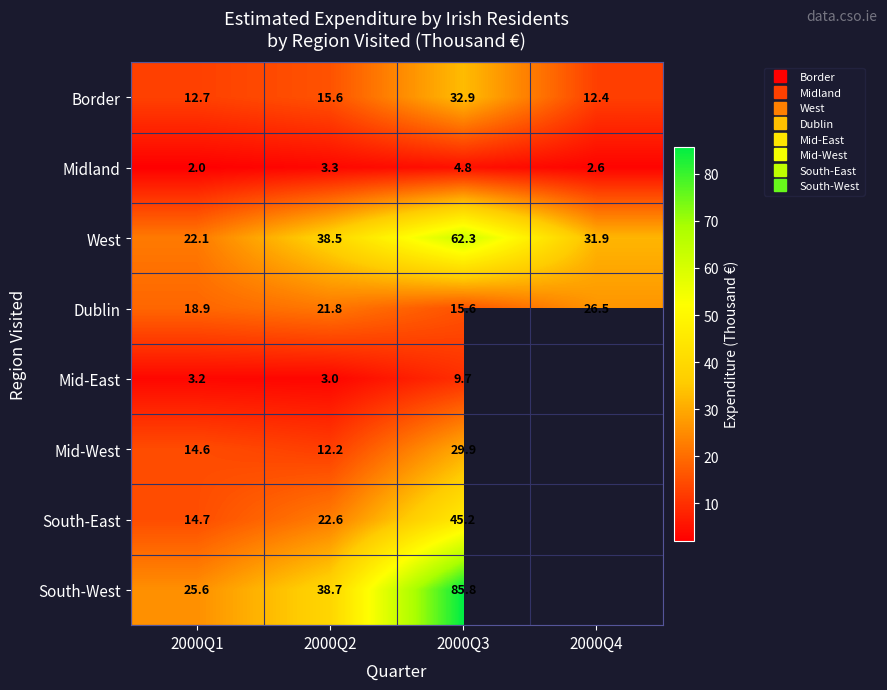

Between 2000Q2 and 2000Q3, which is larger?

2000Q3